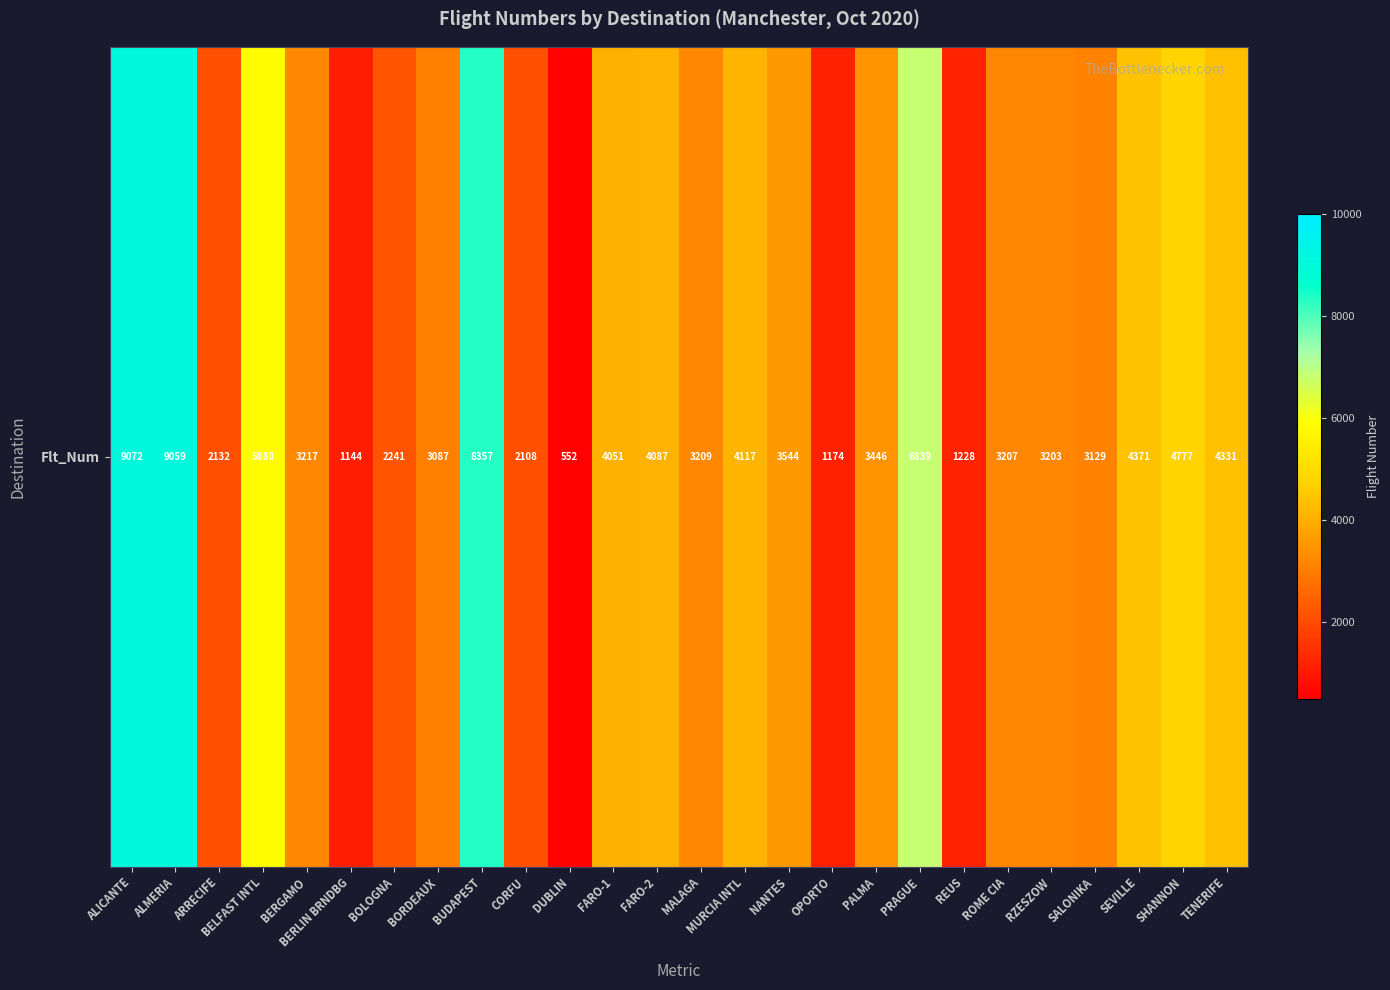

What value does the data have at BORDEAUX, to the nearest 50?

3100